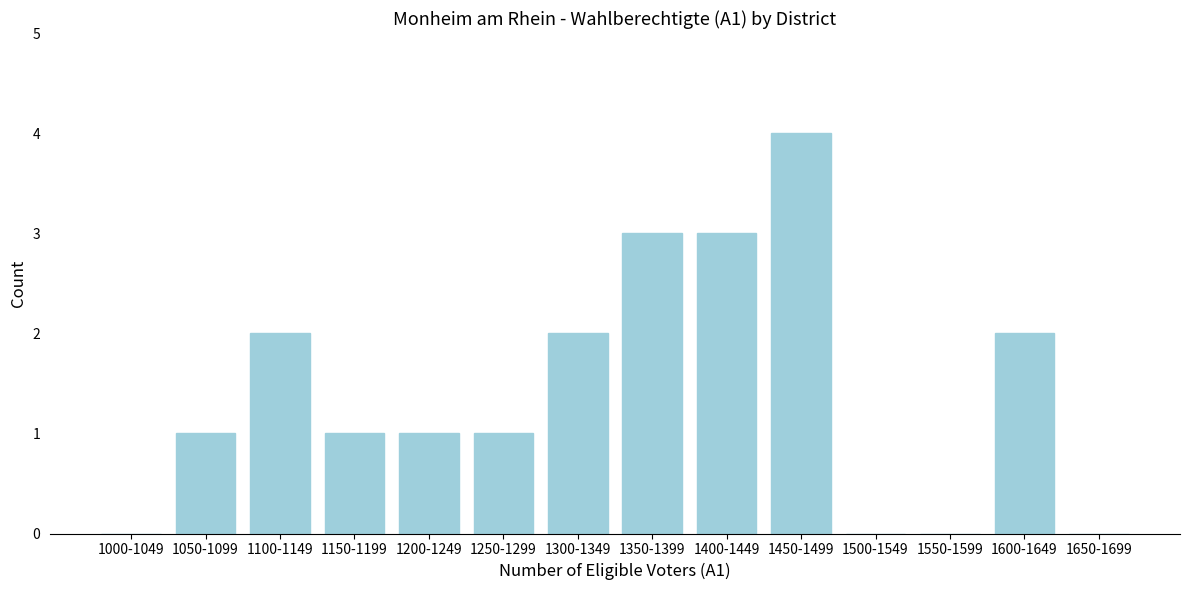

Reading right to left, list all the values displayed in this chart.

1650-1699=0	1600-1649=2	1550-1599=0	1500-1549=0	1450-1499=4	1400-1449=3	1350-1399=3	1300-1349=2	1250-1299=1	1200-1249=1	1150-1199=1	1100-1149=2	1050-1099=1	1000-1049=0